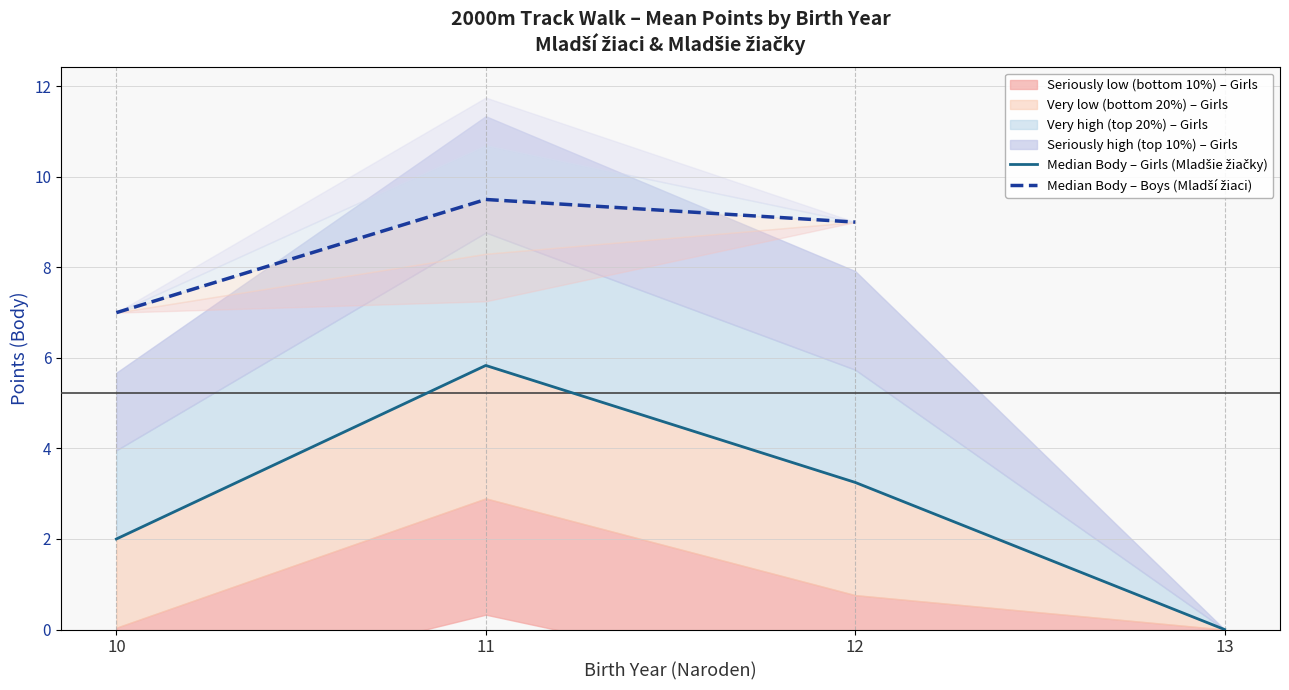

What is the sum of the Median Body – Girls (Mladšie žiačky) values at 10 and 11?

7.8